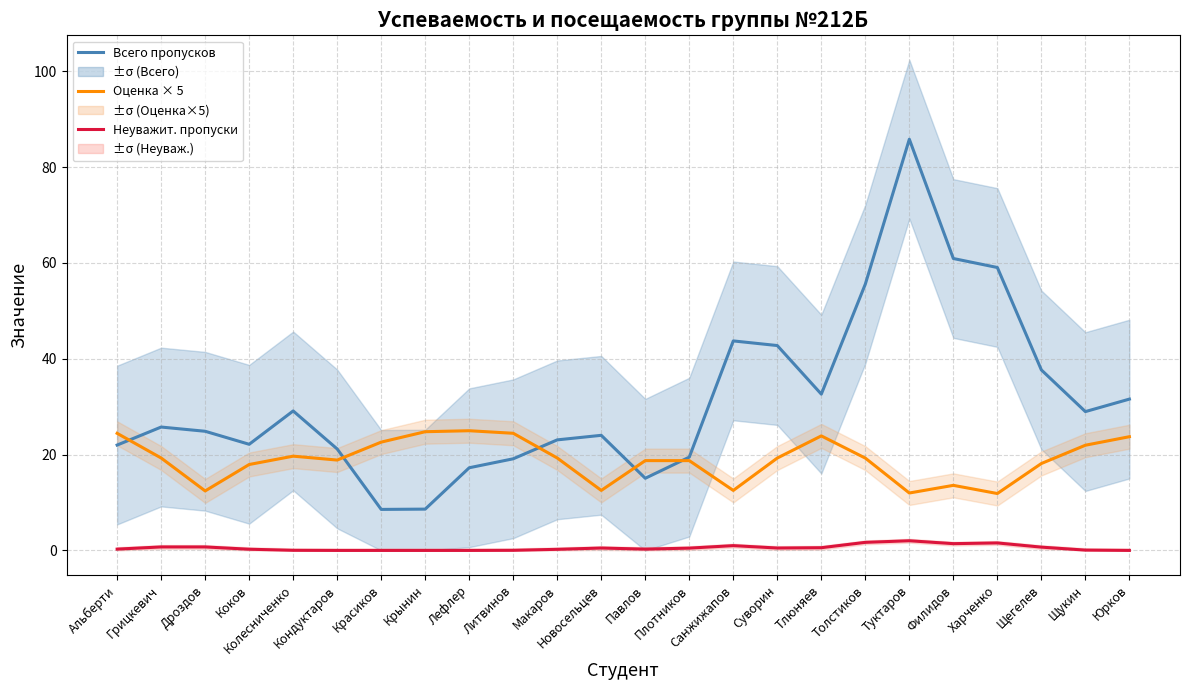

What is the difference between the maximum and minimum values in the Всего пропусков series?

77.3